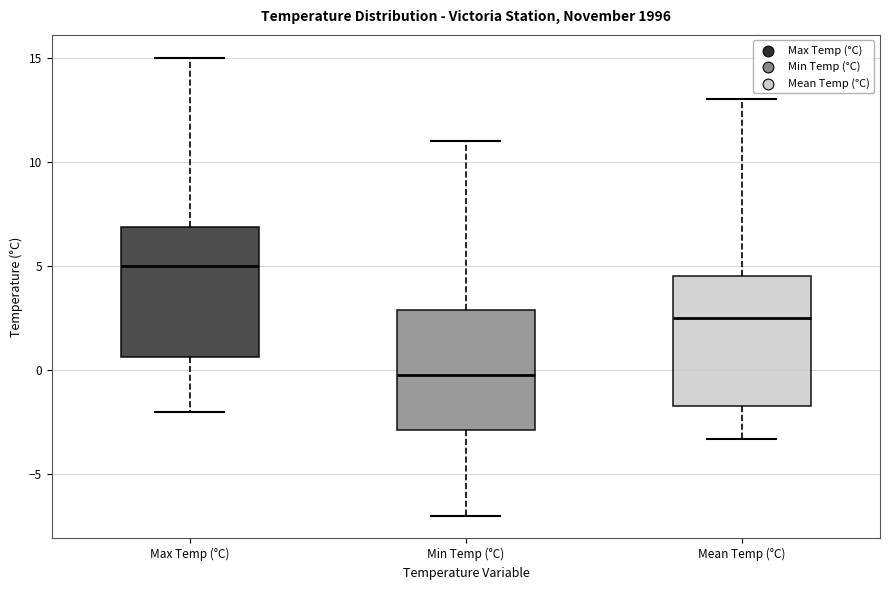

Where is the lower edge of the box for Mean Temp (°C) on the y-axis? The values are not printed on the chart, so give them approximately, as read against the axis.

-1.5